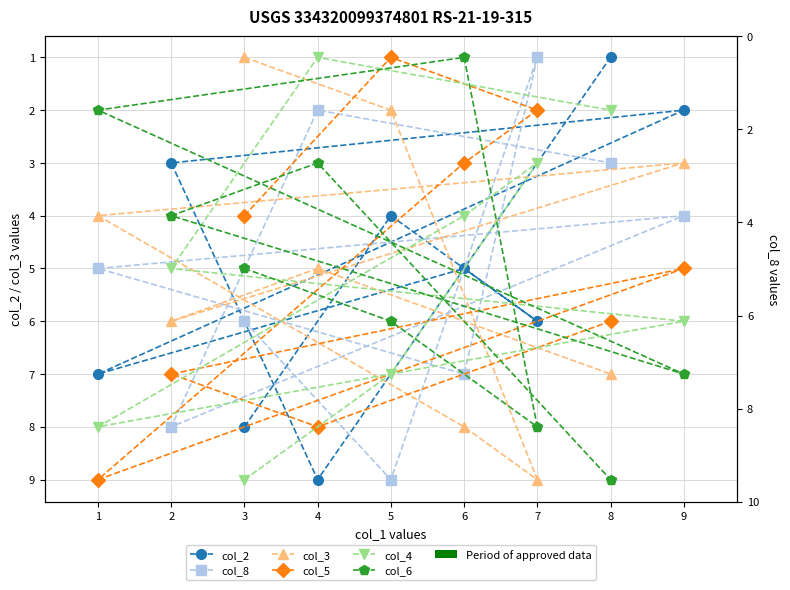

Where is col_6 nearest to the value 5?

3